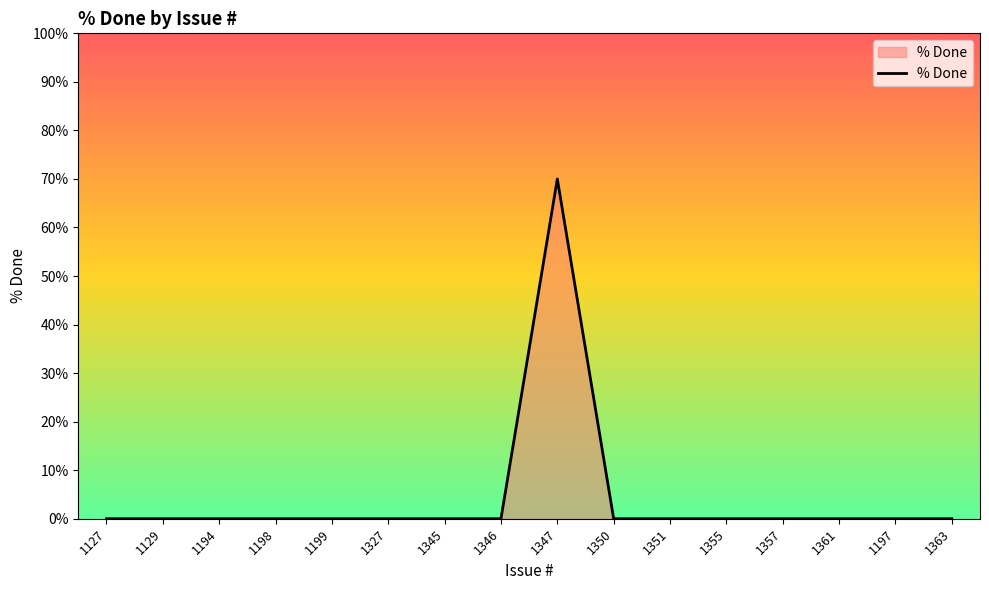

What position from the right is 1199?

12